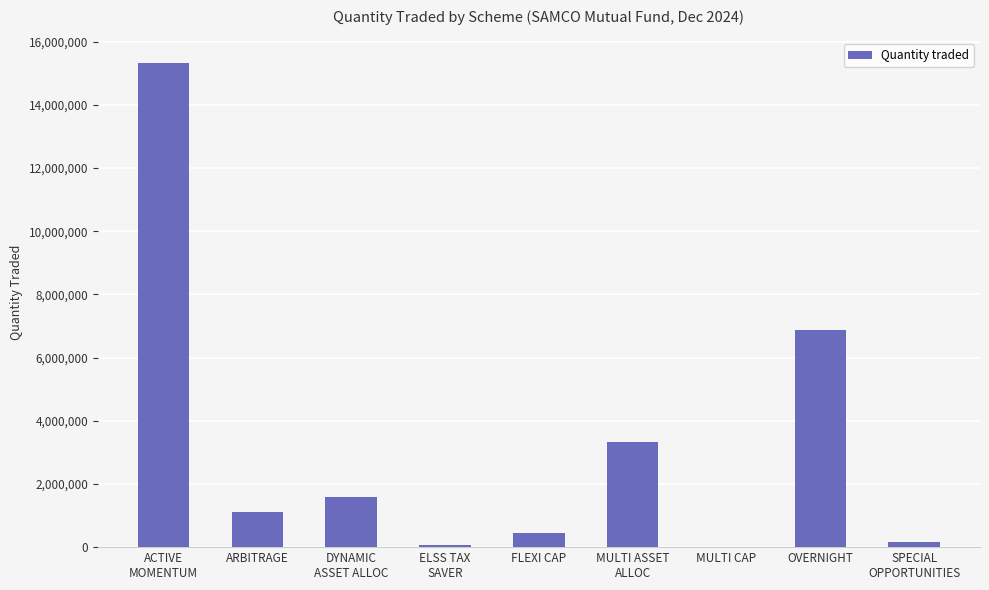

What is the greatest value displayed?

15339000